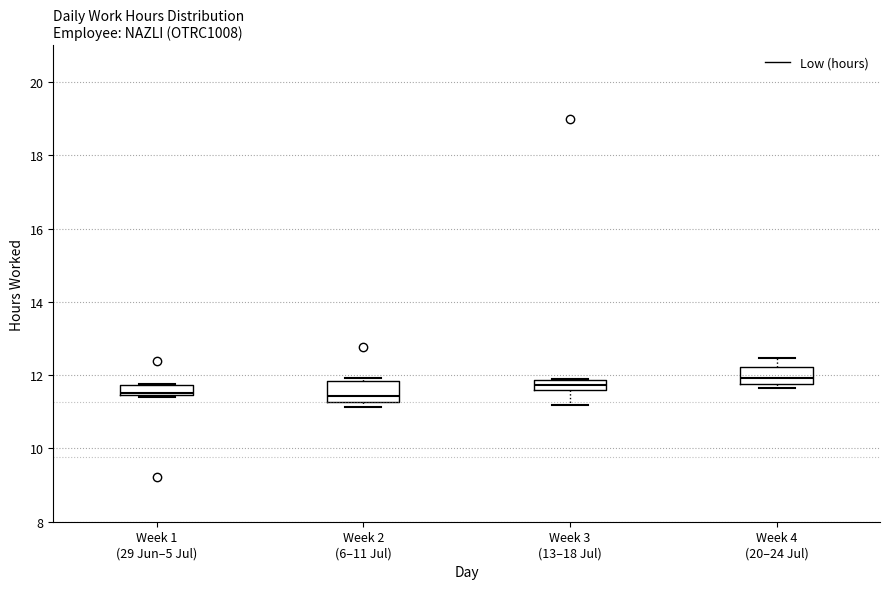

Where does the lower whisker of the box for Week 3 (13–18 Jul) end on the y-axis? The values are not printed on the chart, so give them approximately, as read against the axis.

11.2